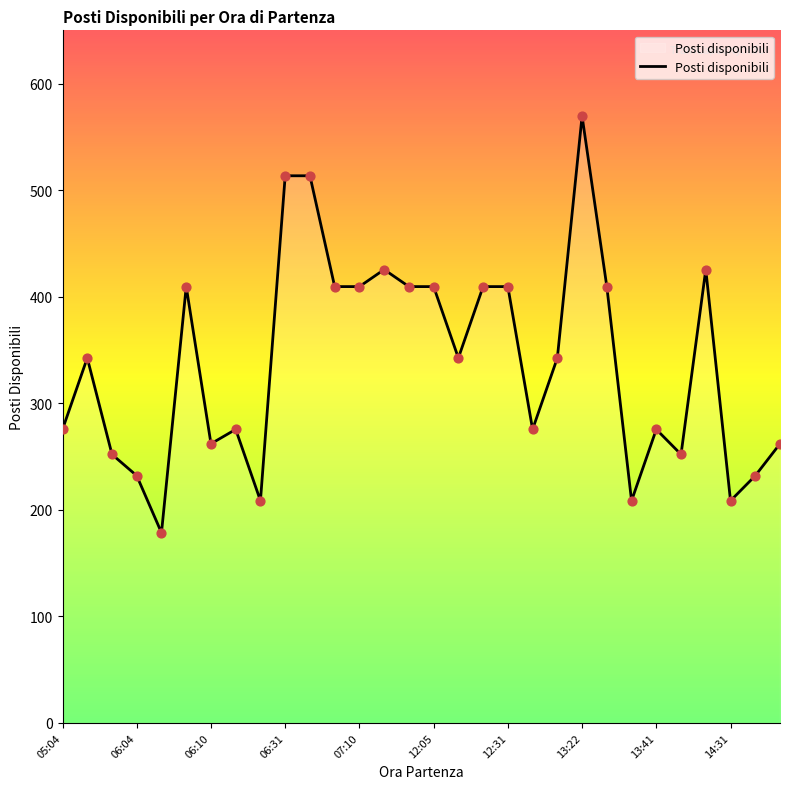

What is the difference between the maximum and minimum values?

391.0